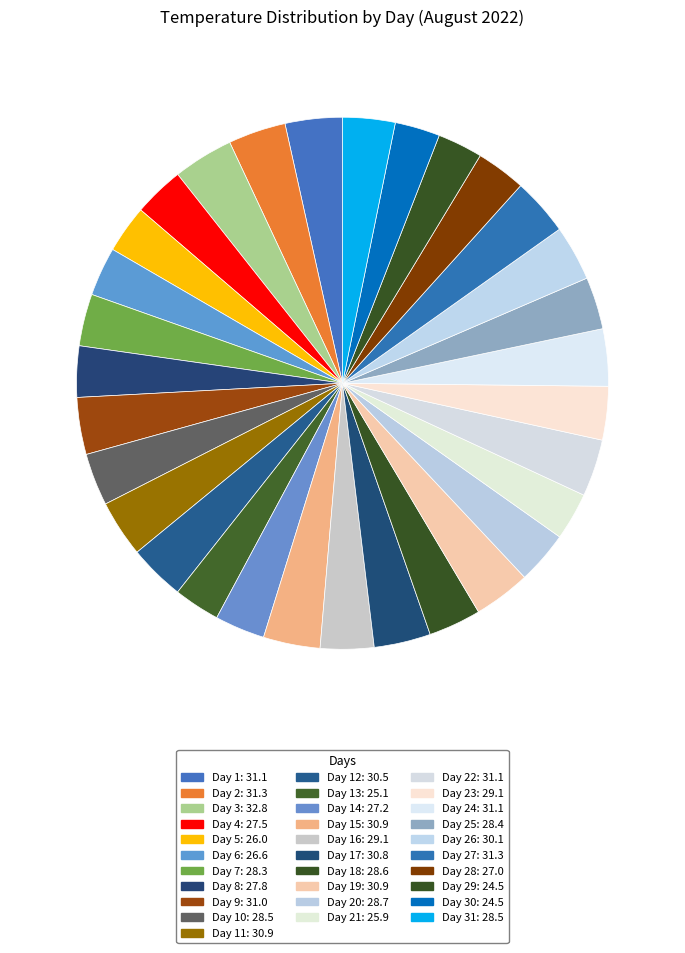

Rank the categories by value from lowest to highest.

29, 30, 13, 21, 5, 6, 28, 14, 4, 8, 7, 25, 10, 31, 18, 20, 16, 23, 26, 12, 17, 11, 15, 19, 9, 1, 22, 24, 2, 27, 3